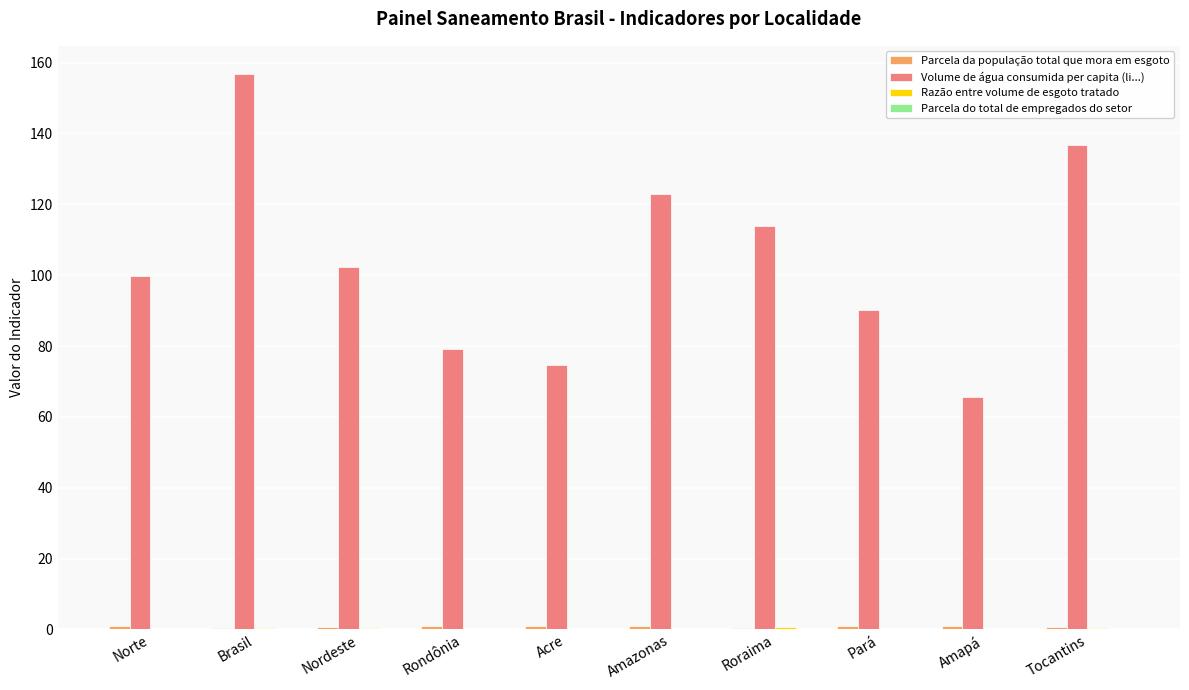

Which series has the largest total across all categories?

Volume de água consumida per capita (li...)